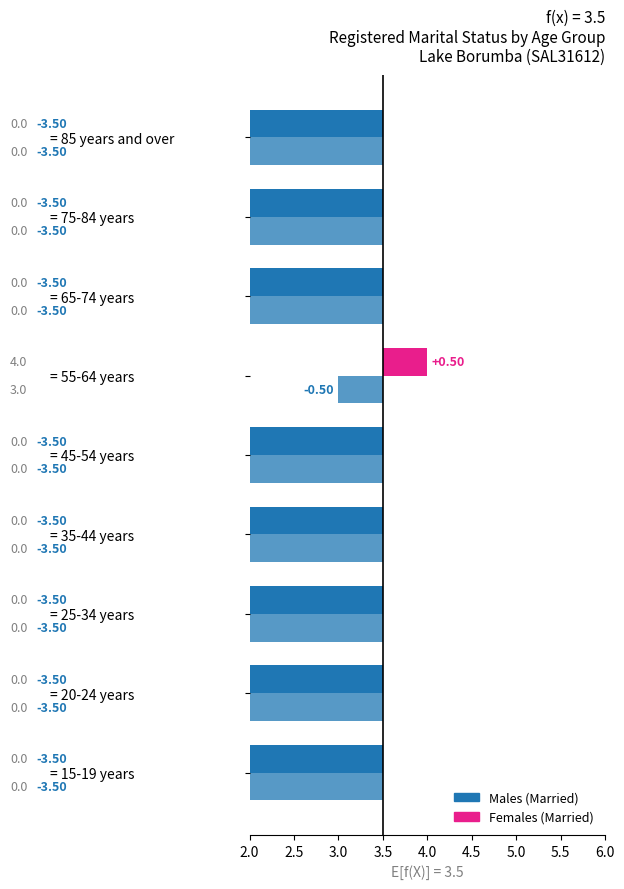

What is the total value across all series at = 15-19 years?

-7.0